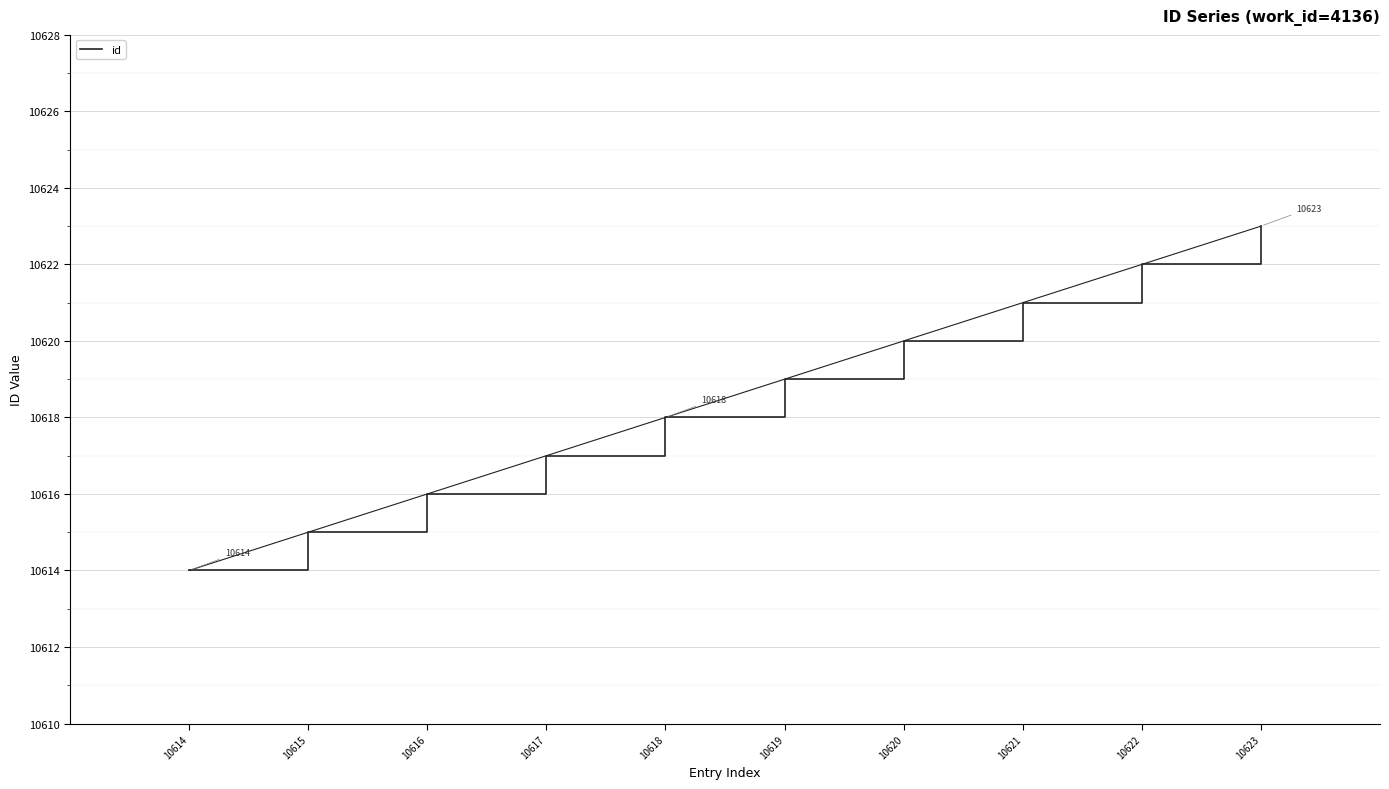

Which category has the highest value across all series?

10623